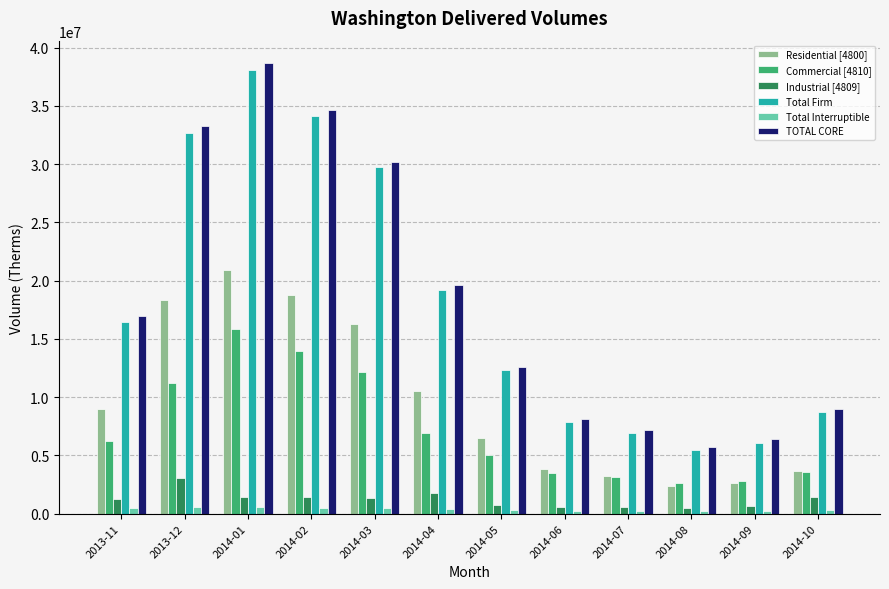

What are all the series names shown in the legend?

Residential [4800], Commercial [4810], Industrial [4809], Total Firm, Total Interruptible, TOTAL CORE